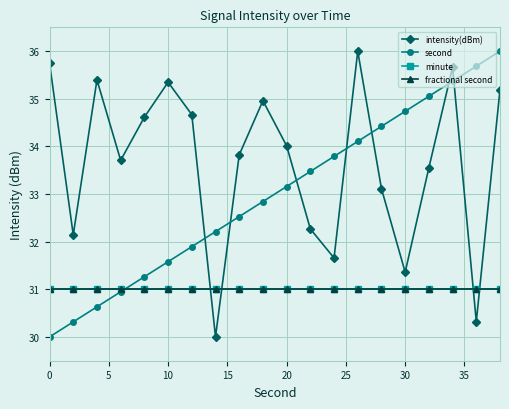

Is this an area chart (filled region under the line)?

No